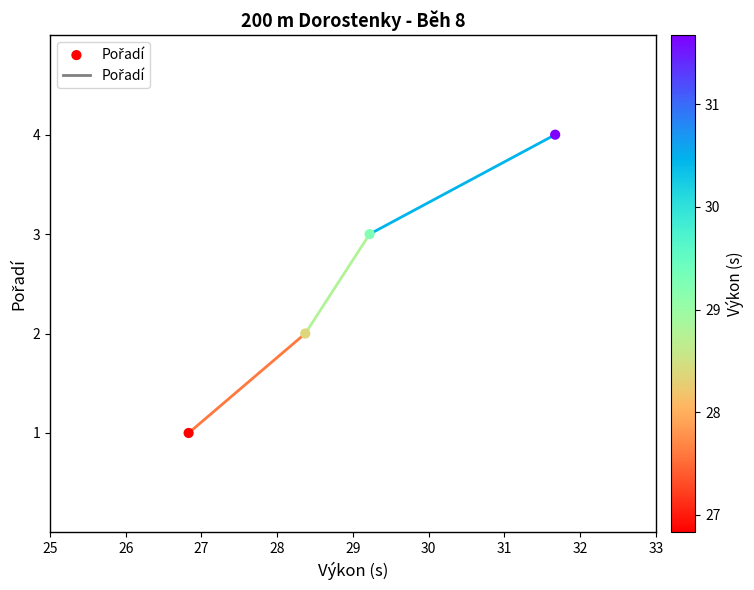

What is the range of Y values (max minus min)?

3